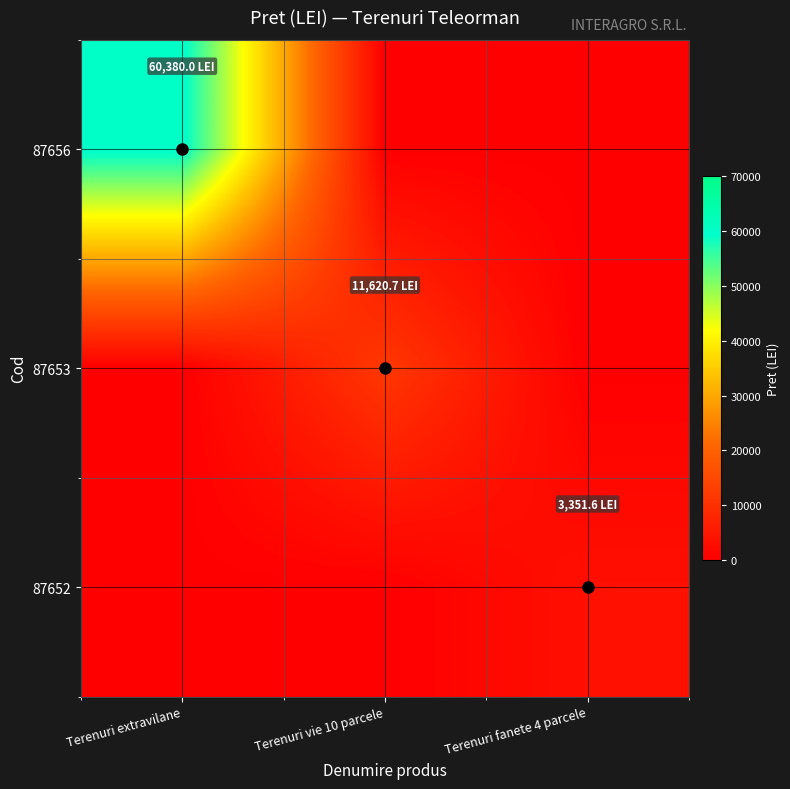

Reading right to left, extract all data points from this chart.

87656: Terenuri fanete 4 parcele=0.0	Terenuri vie 10 parcele=0.0	Terenuri extravilane=60380.0
87653: Terenuri fanete 4 parcele=0.0	Terenuri vie 10 parcele=11620.7	Terenuri extravilane=0.0
87652: Terenuri fanete 4 parcele=3351.6	Terenuri vie 10 parcele=0.0	Terenuri extravilane=0.0